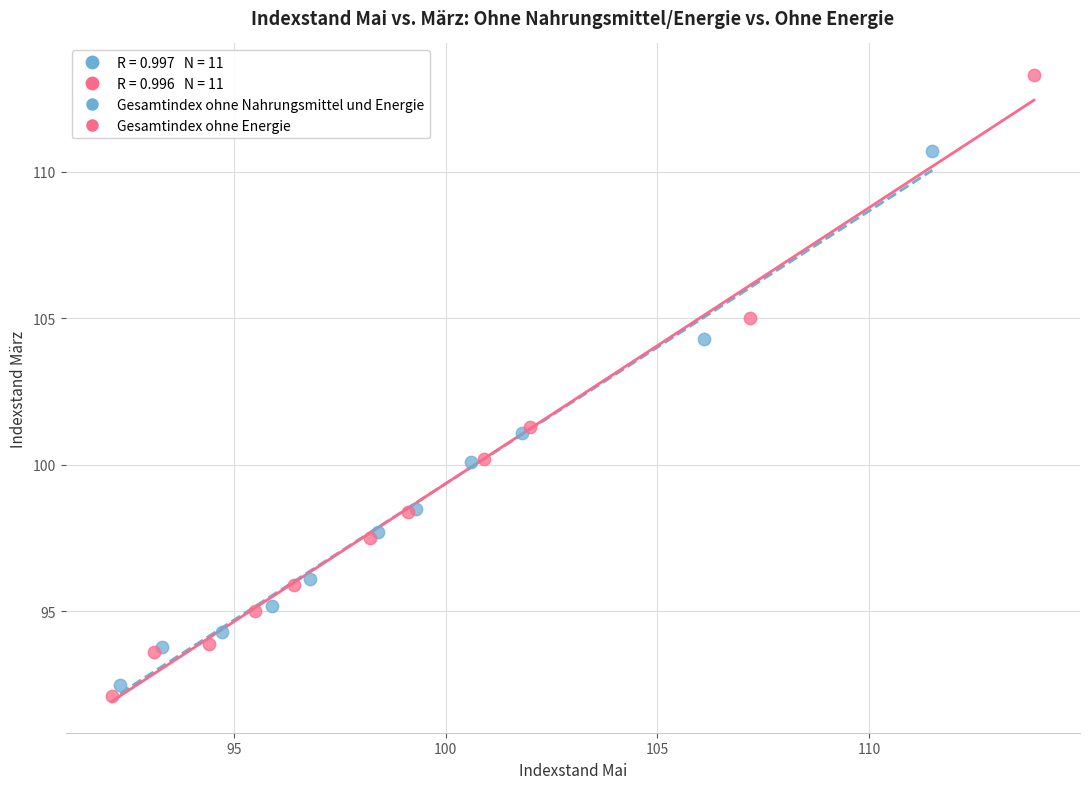

Which series contains the highest Y value?

Gesamtindex ohne Energie